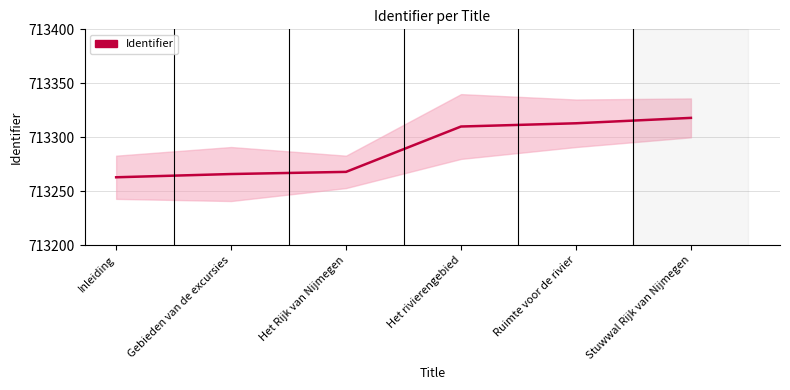

Does the chart have visible grid lines?

Yes